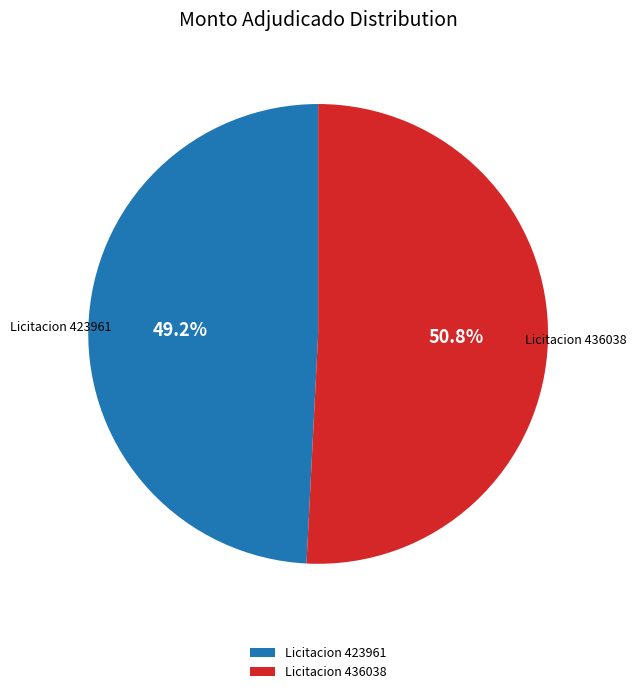

How many segments does this pie chart have?

2